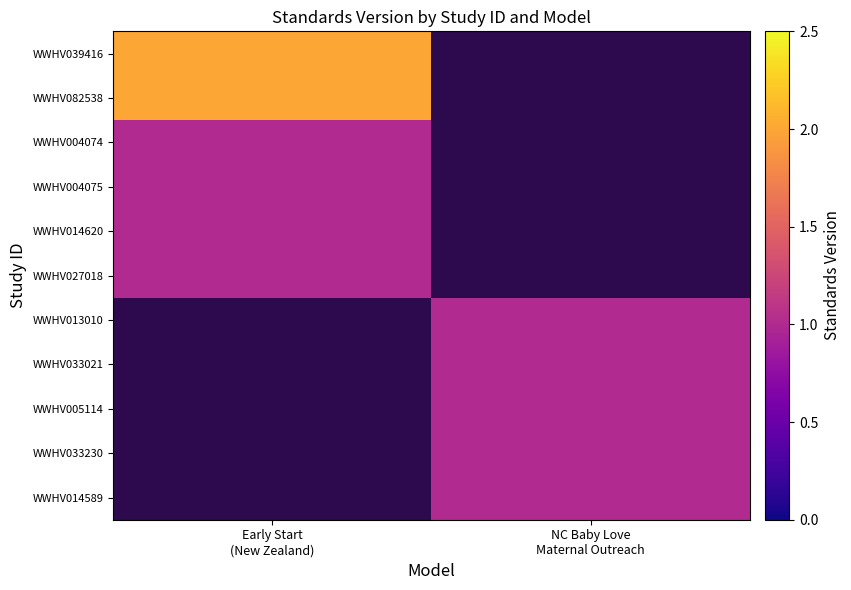

Is it true that WWHV027018 equals 1.0 at Early Start (New Zealand)?

True